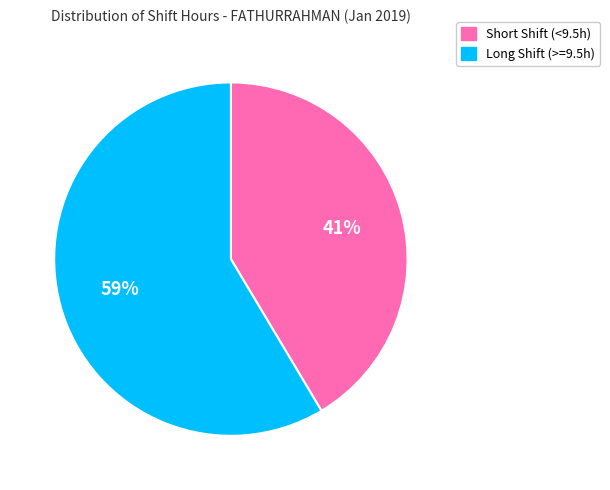

Does any single category account for the majority?

Yes